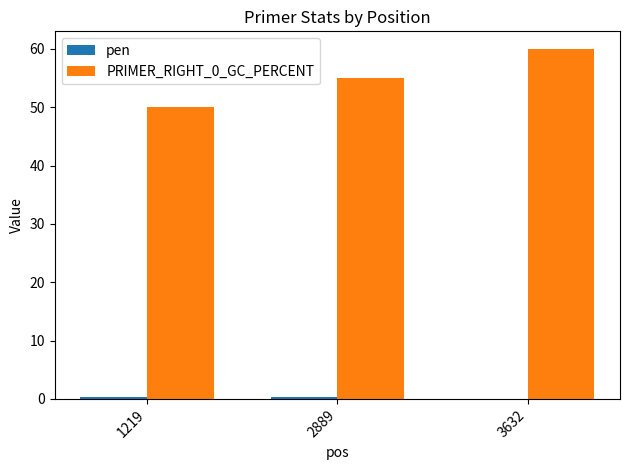

At which category is the sum across all series the highest?

3632